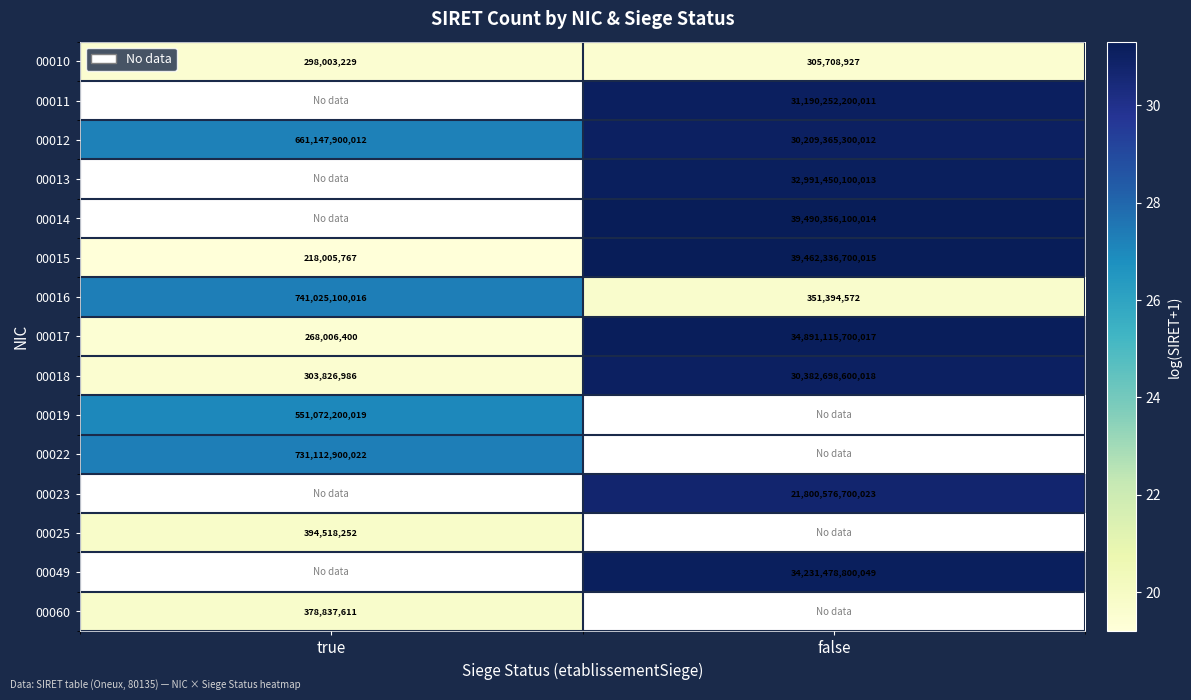

Rank the categories by 00018 value from lowest to highest.

true, false